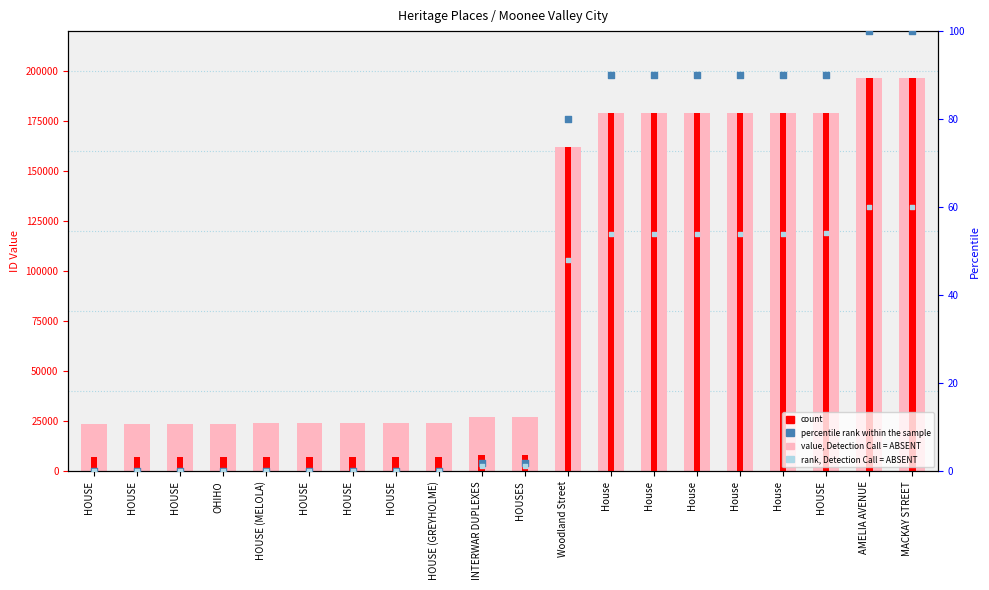

Which series has the largest Y range (max minus min)?

count